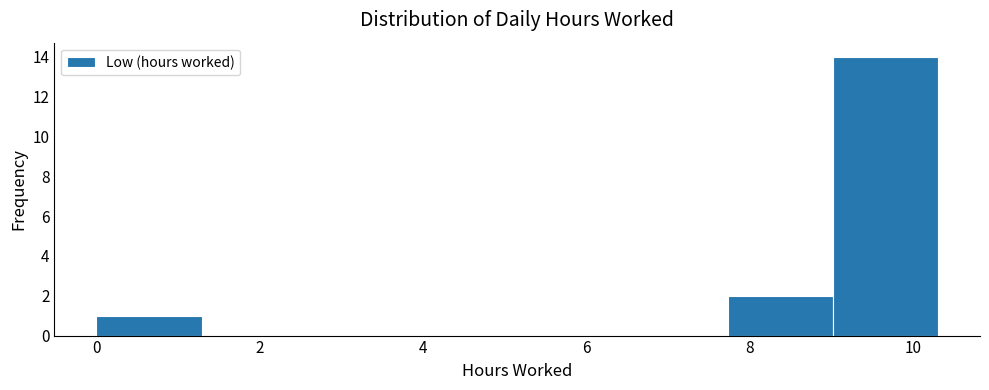

What is the height of the bar covering 9.0 to 10.4 on the x-axis? Neither the bar edges nor the heights are printed on the chart, so give them approximately, as read against the axes.

14